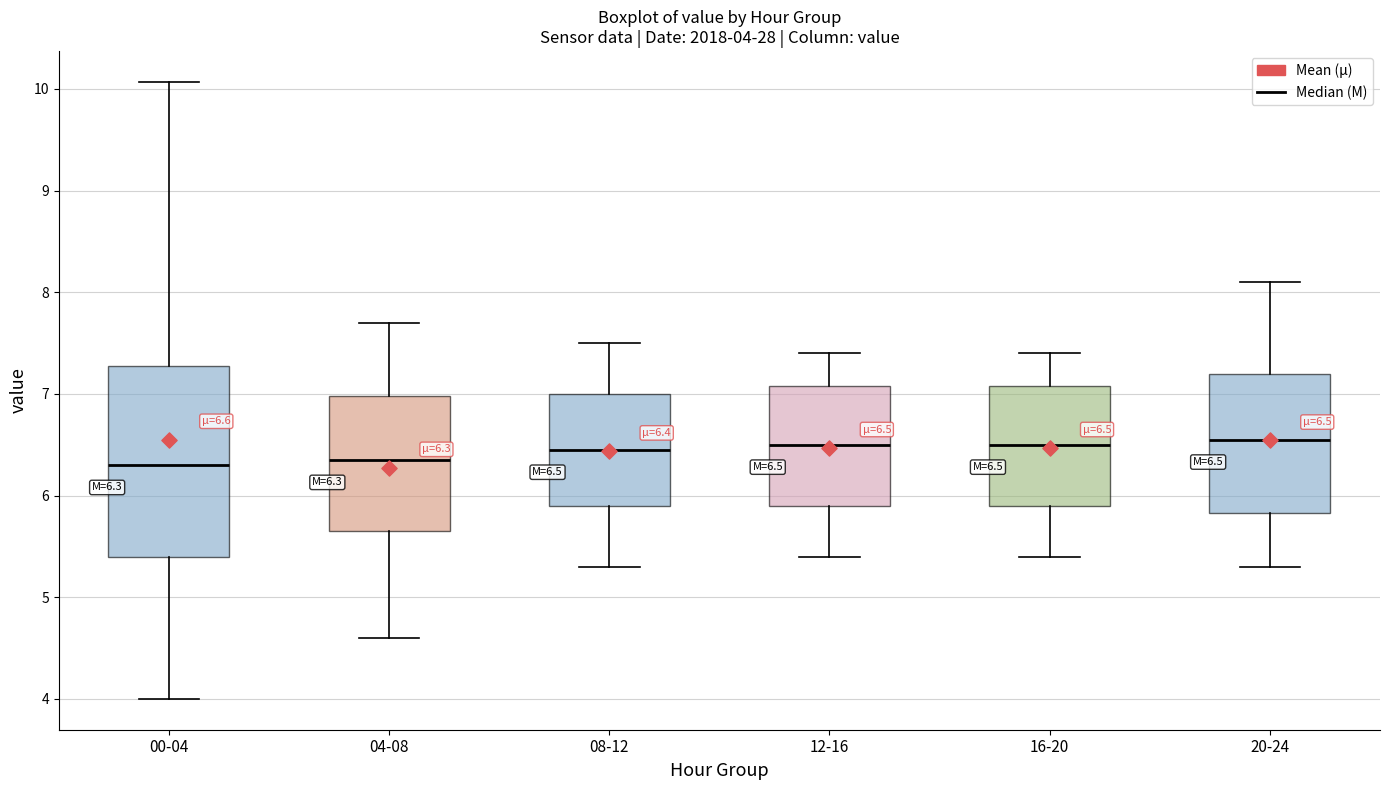

Comparing the boxes themselves (not the whiskers), which one is the tallest?

00-04